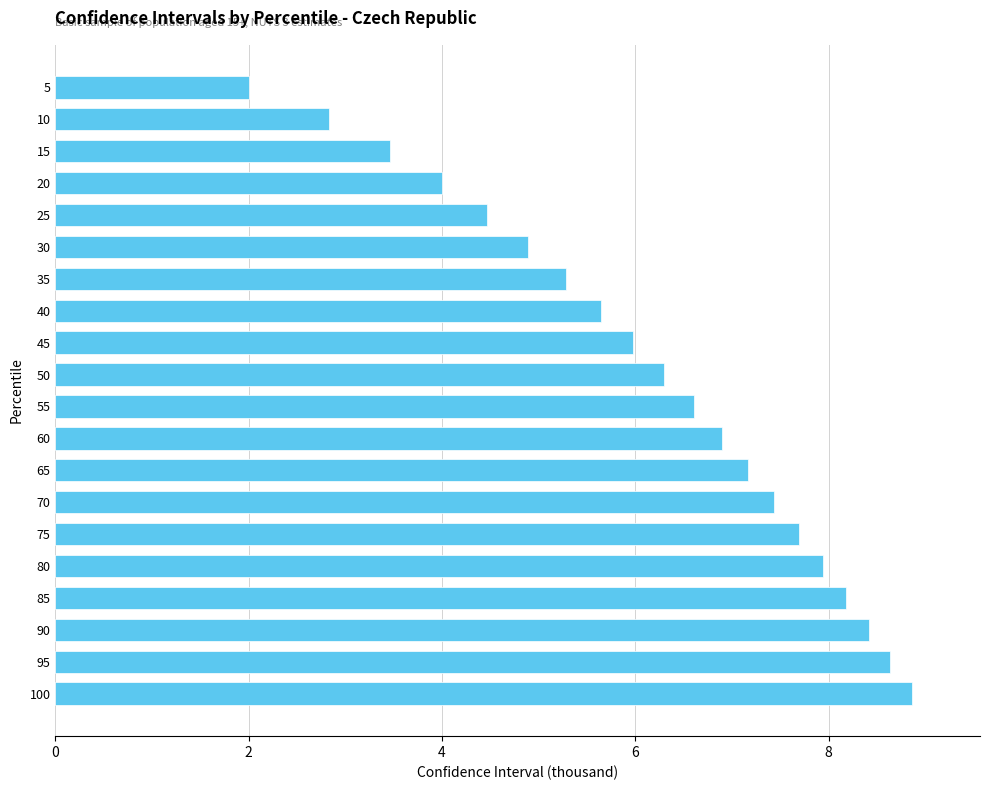

Reading bottom to top, what are all the values shown in this chart?

100=8.9	95=8.6	90=8.4	85=8.2	80=7.9	75=7.7	70=7.4	65=7.2	60=6.9	55=6.6	50=6.3	45=6.0	40=5.6	35=5.3	30=4.9	25=4.5	20=4.0	15=3.5	10=2.8	5=2.0